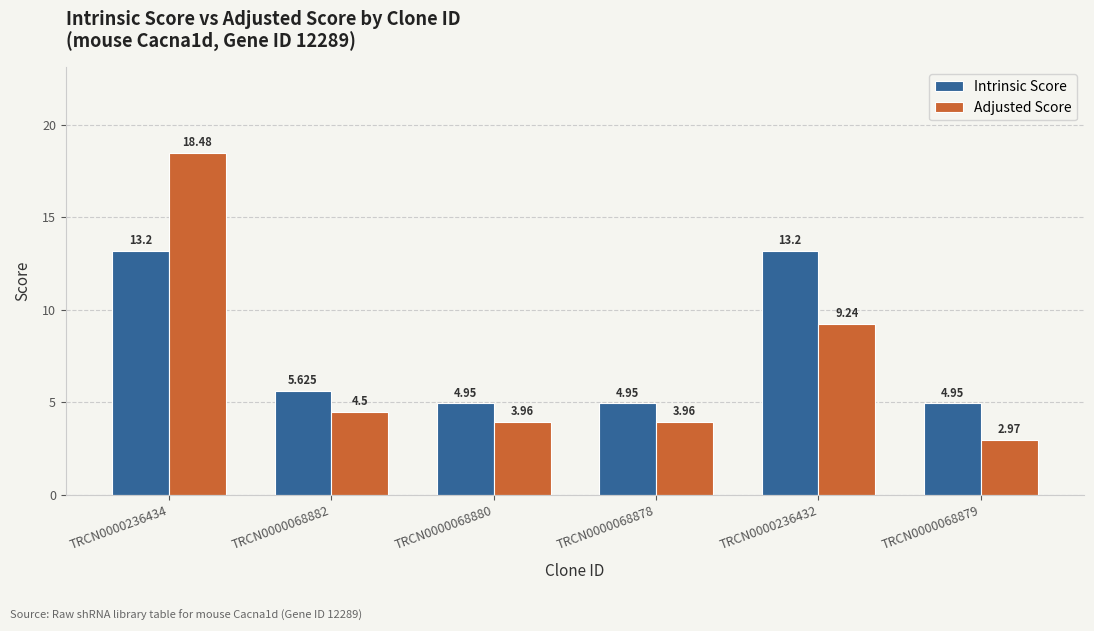

Which label corresponds to the largest value in the chart?

TRCN0000236434